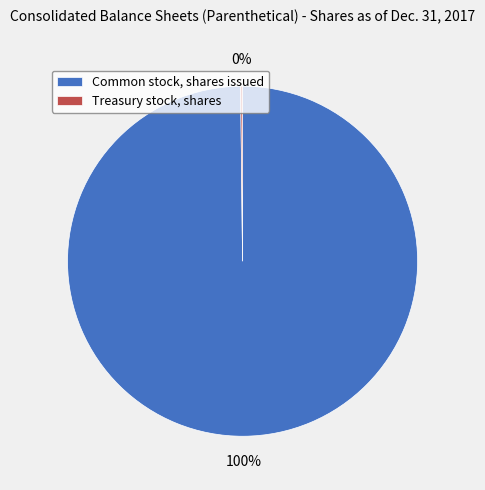

True or false: Common stock, shares issued accounts for 90% of the total.

False